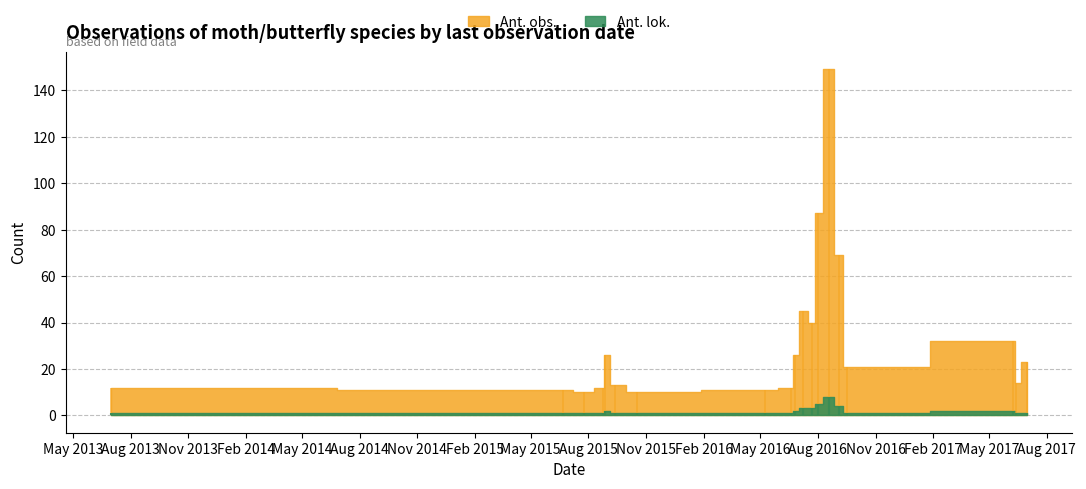

True or false: Ant. obs. and Ant. lok. intersect in this chart.

False